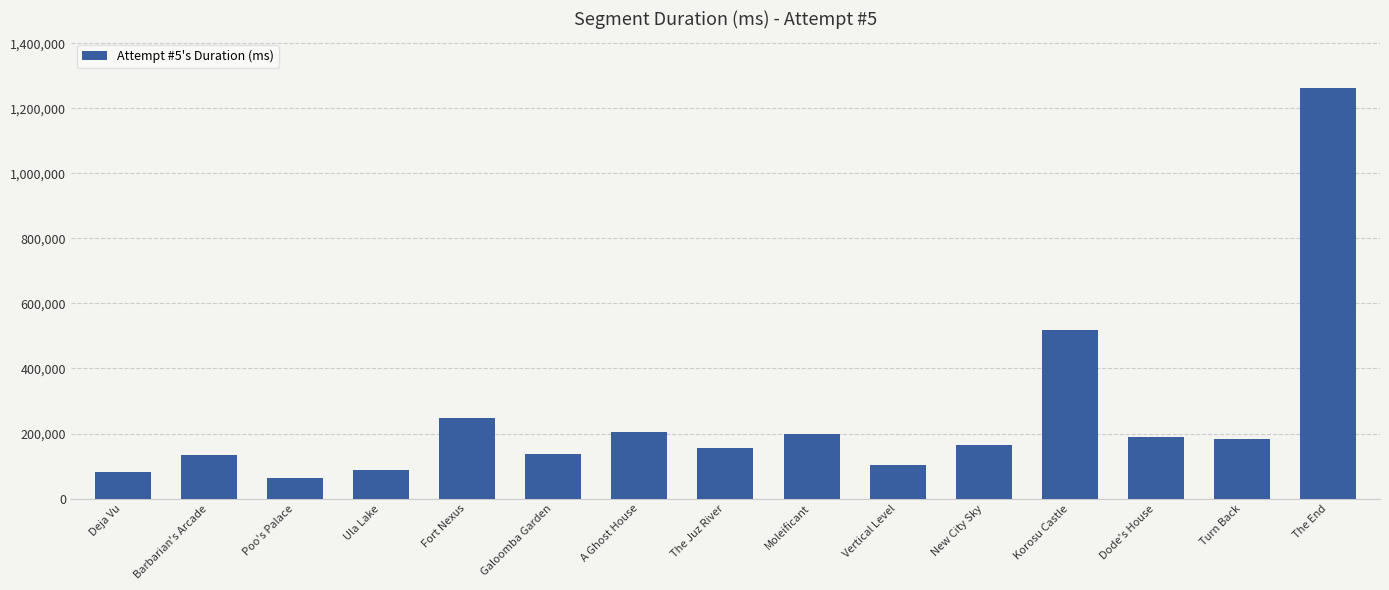

Which category has the lowest value across all series?

Poo's Palace